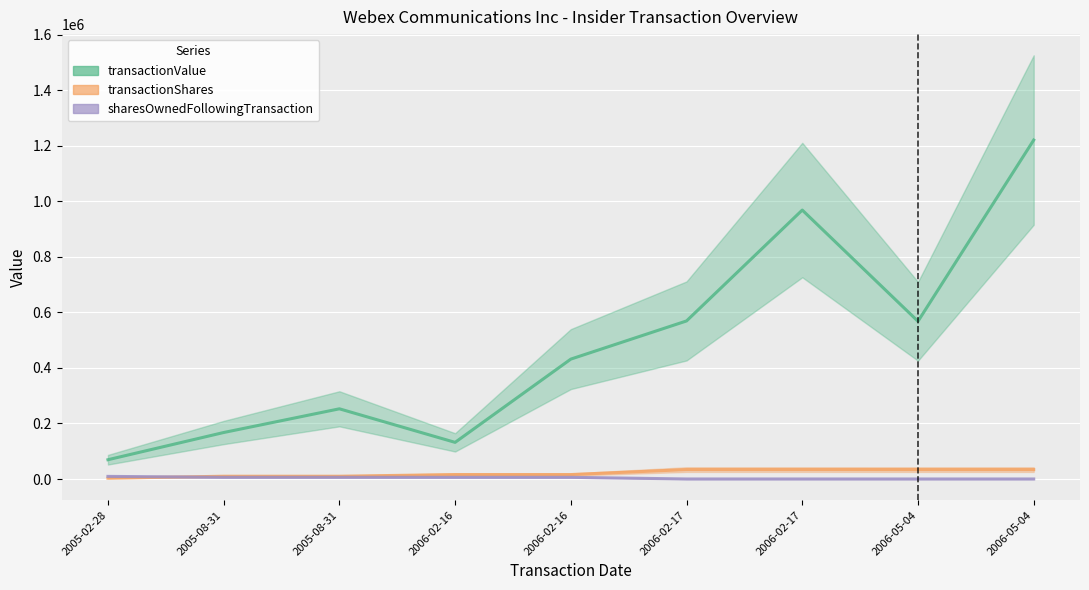

Count the number of categories in the chart.

9